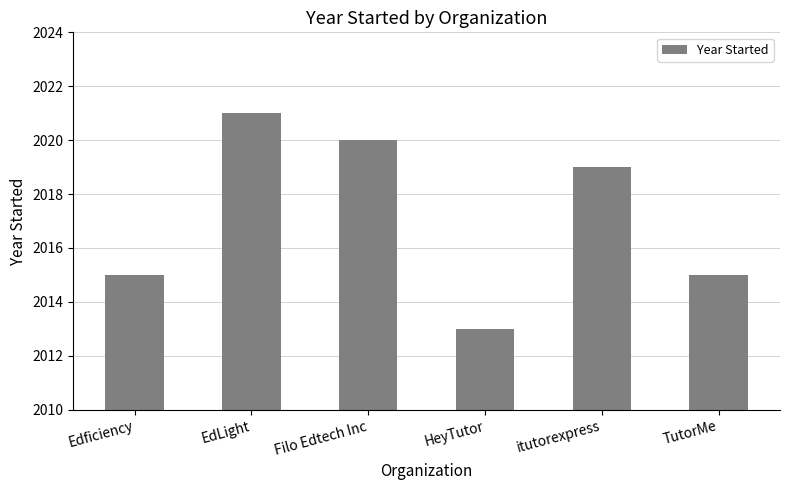

What is the difference between the values at EdLight and Edficiency?

6